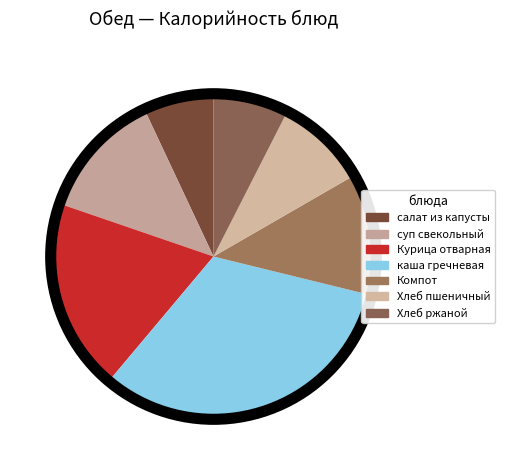

Does Хлеб ржаной account for over 50% of the chart?

No